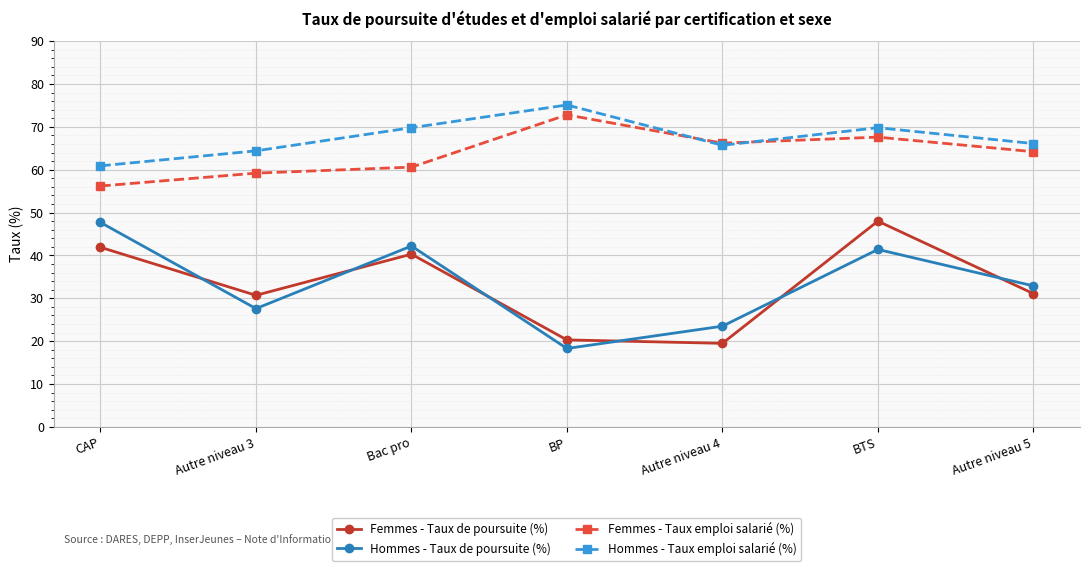

Where is the first local minimum for Hommes - Taux emploi salarié (%)?

Autre niveau 4